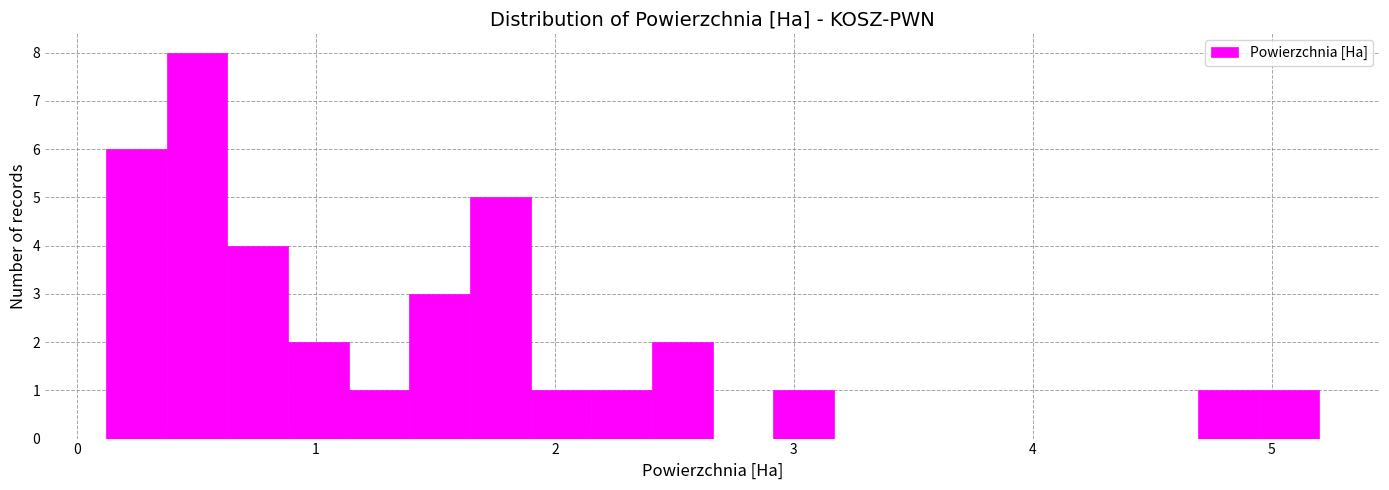

Read against the x-axis, roughly where is the centre of the tallest bar?

0.5